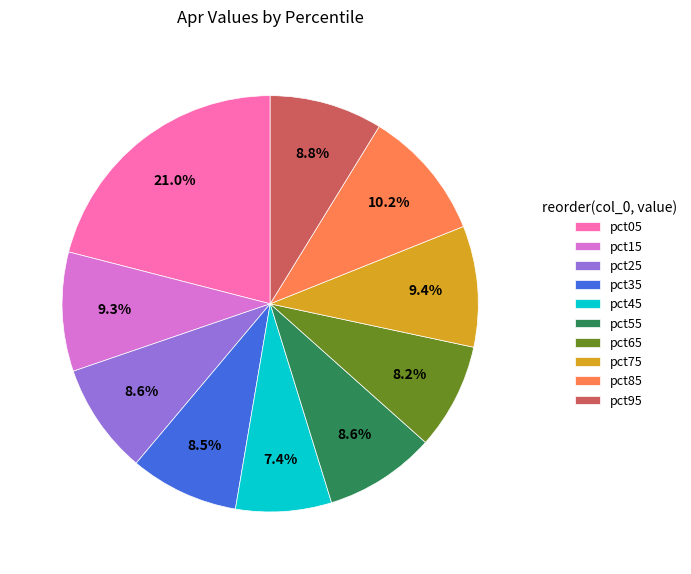

Between pct05 and pct55, which is larger?

pct05